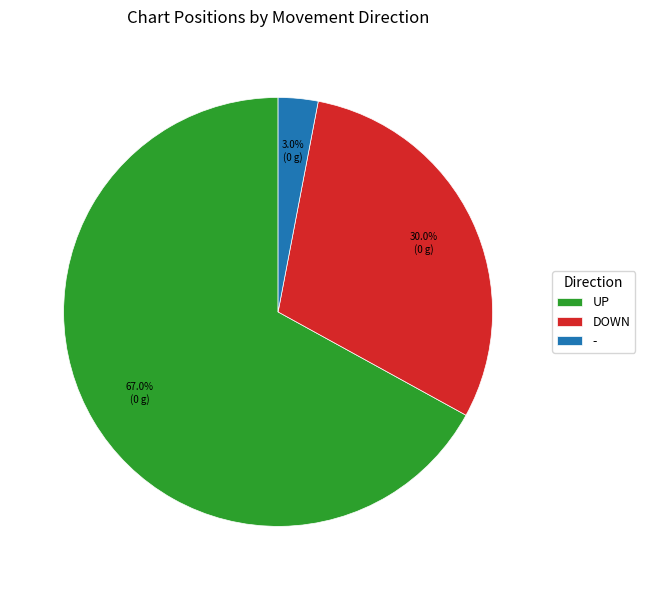

What is the majority slice?

UP